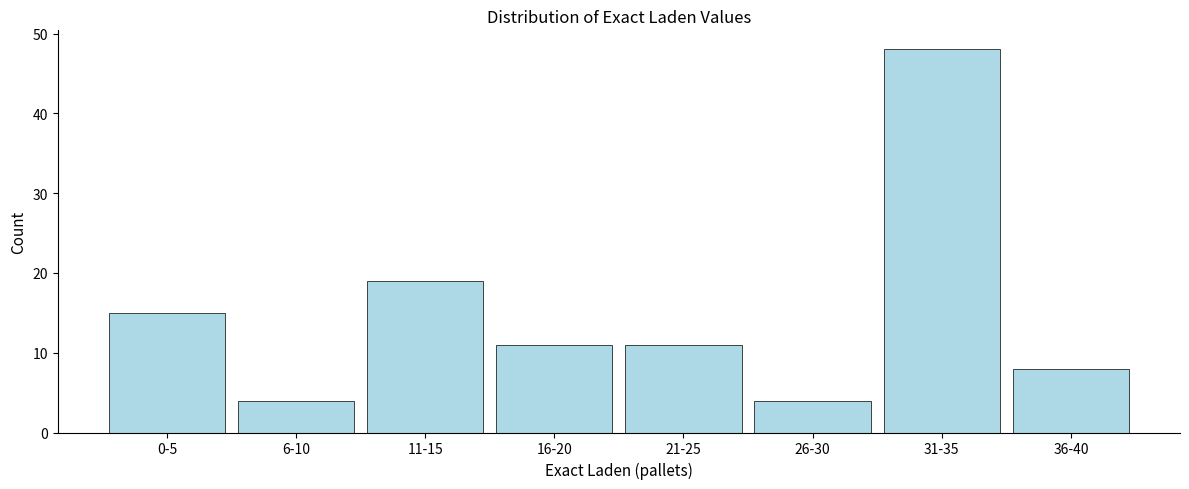

Reading left to right, extract all data points from this chart.

0-5=15	6-10=4	11-15=19	16-20=11	21-25=11	26-30=4	31-35=48	36-40=8